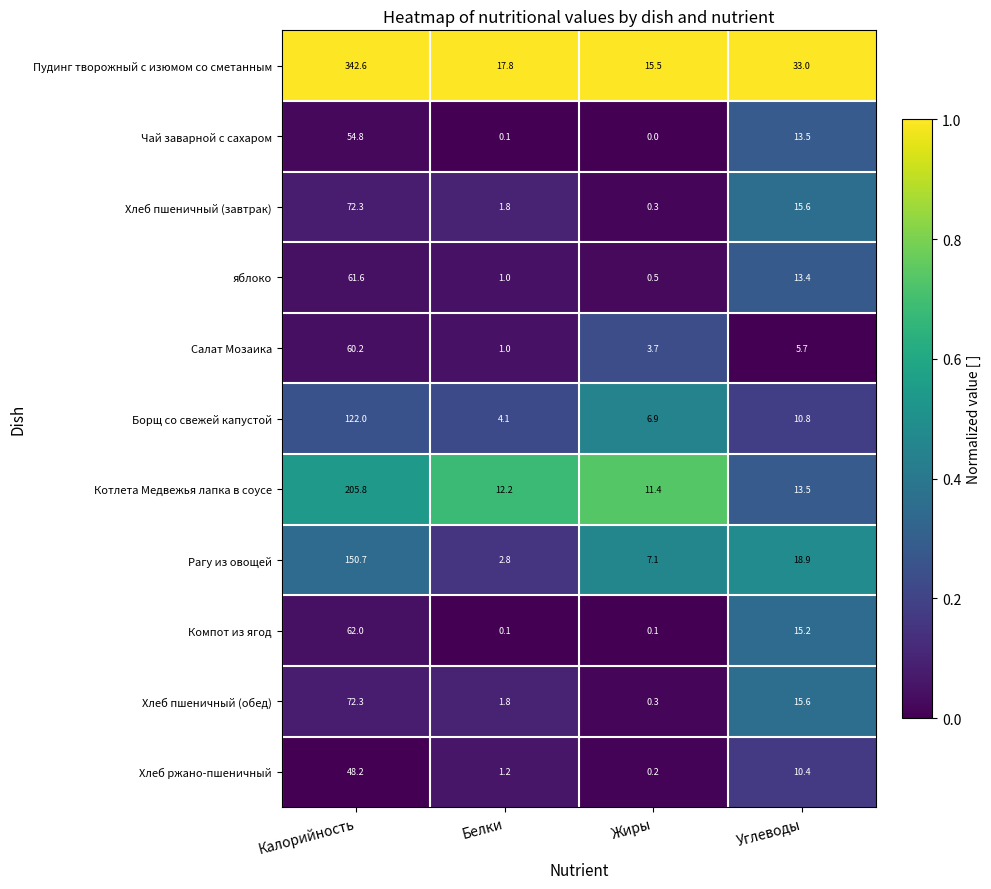

Where does the Салат Мозаика series first go above 5?

Калорийность